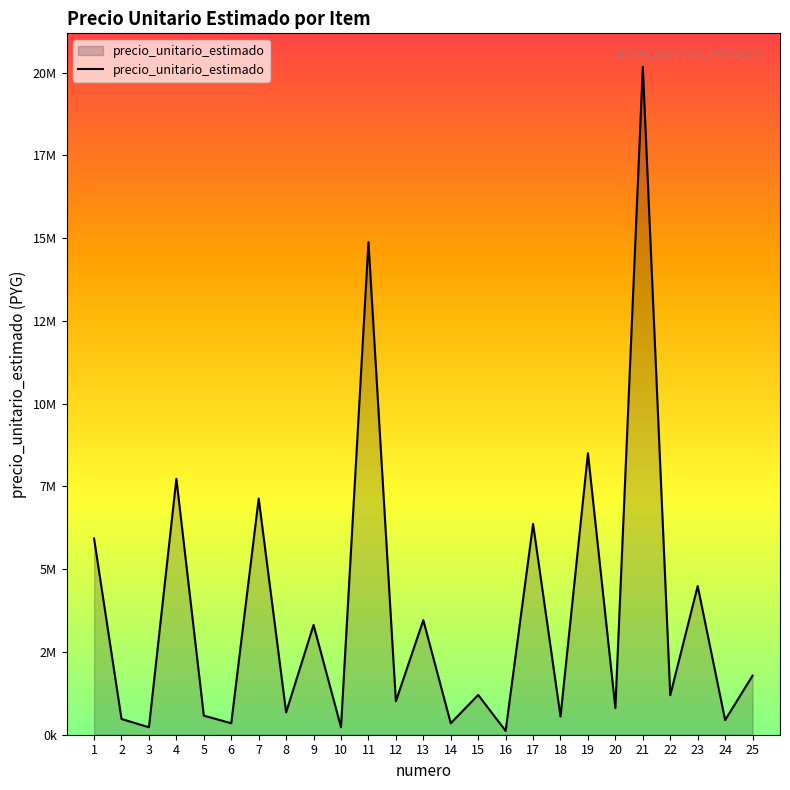

Does the chart display data point markers on the line(s)?

No